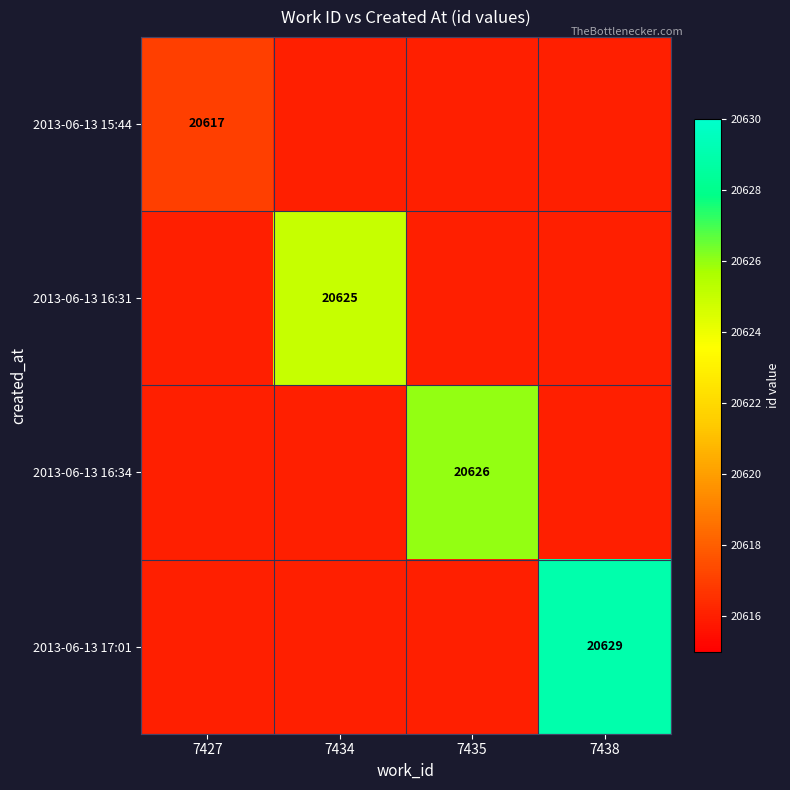

The 2013-06-13 17:01 series shows 34821 at 7438. True or false?

False